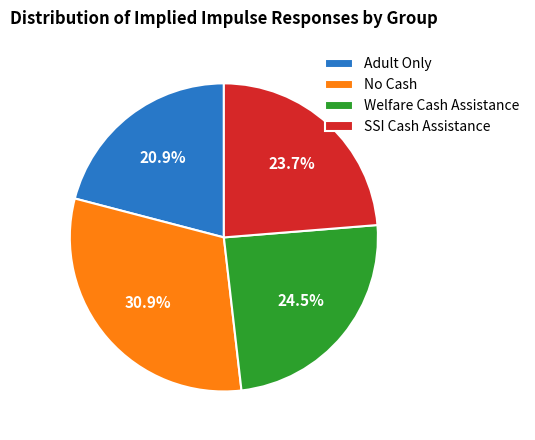

To the nearest percent, what is the average slice percentage?

25%